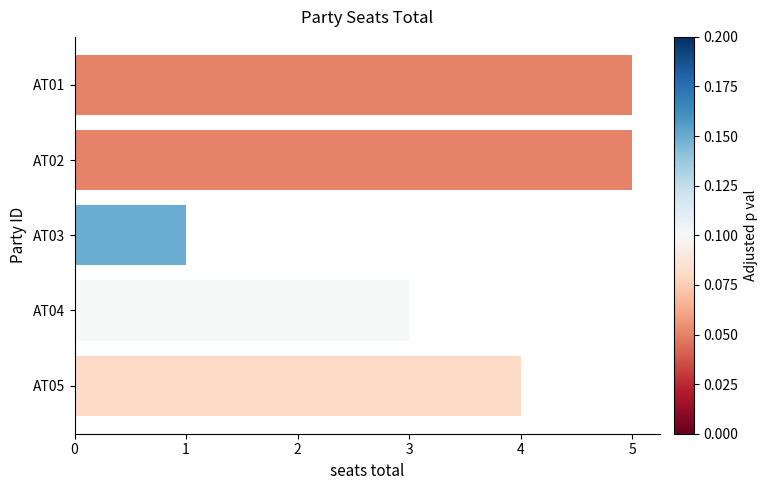

What is the difference between the maximum and second lowest values?

2